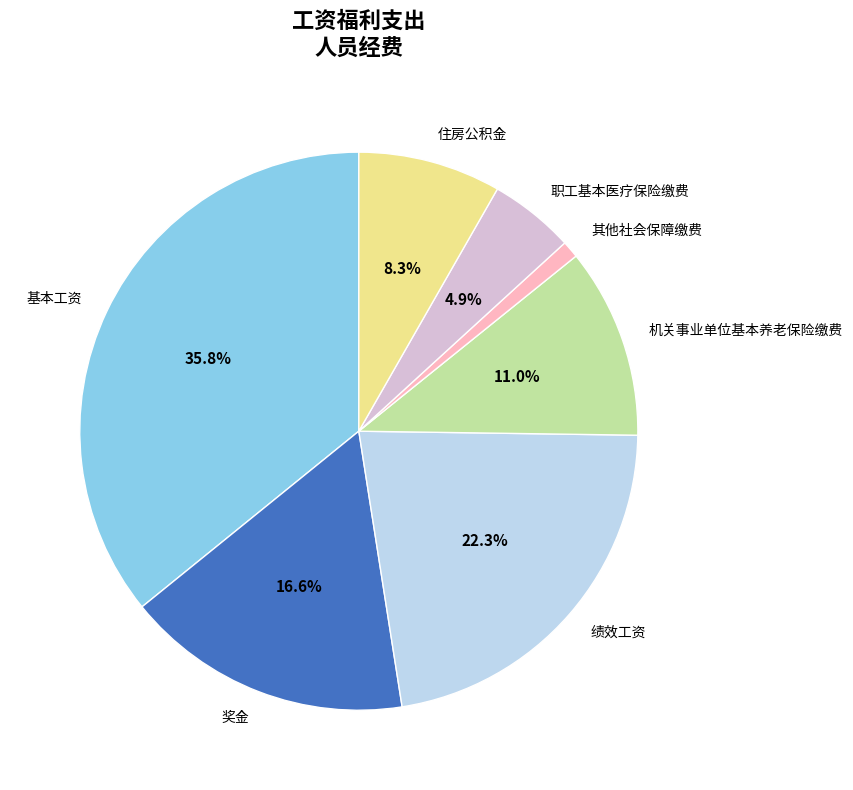

Which has a higher value, 其他社会保障缴费 or 职工基本医疗保险缴费?

职工基本医疗保险缴费